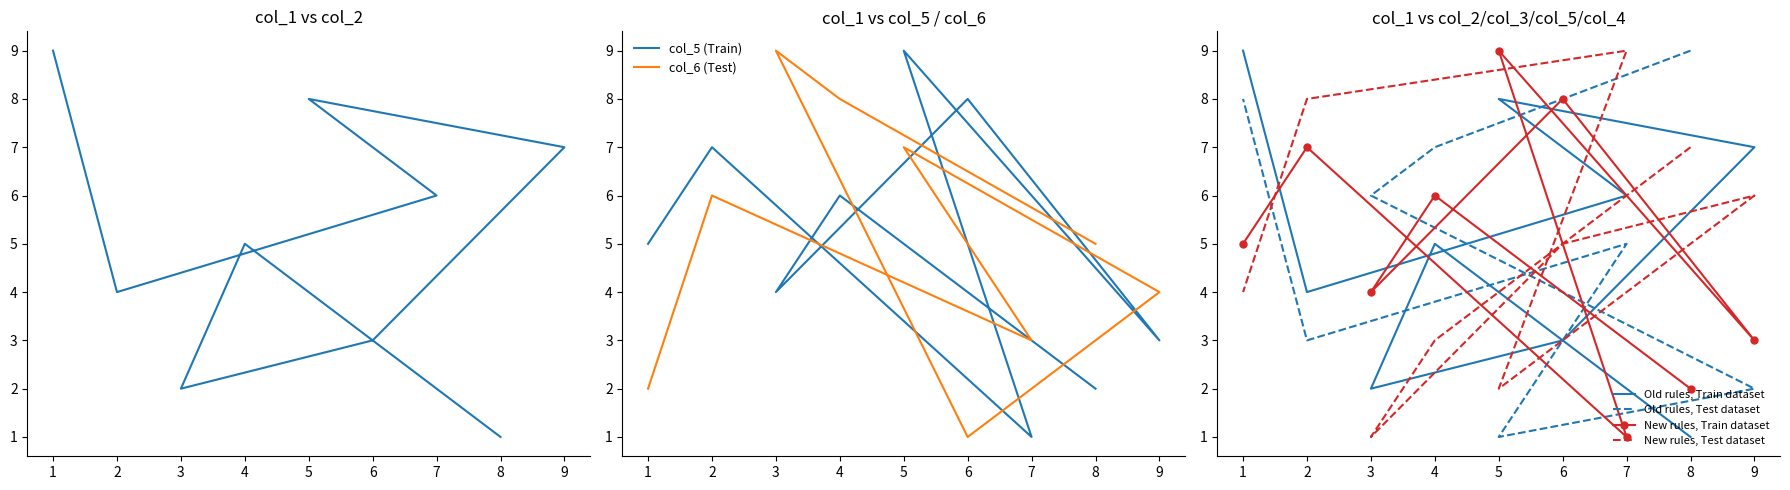

Where do col_5 and col_3 first cross each other?

3 and 6